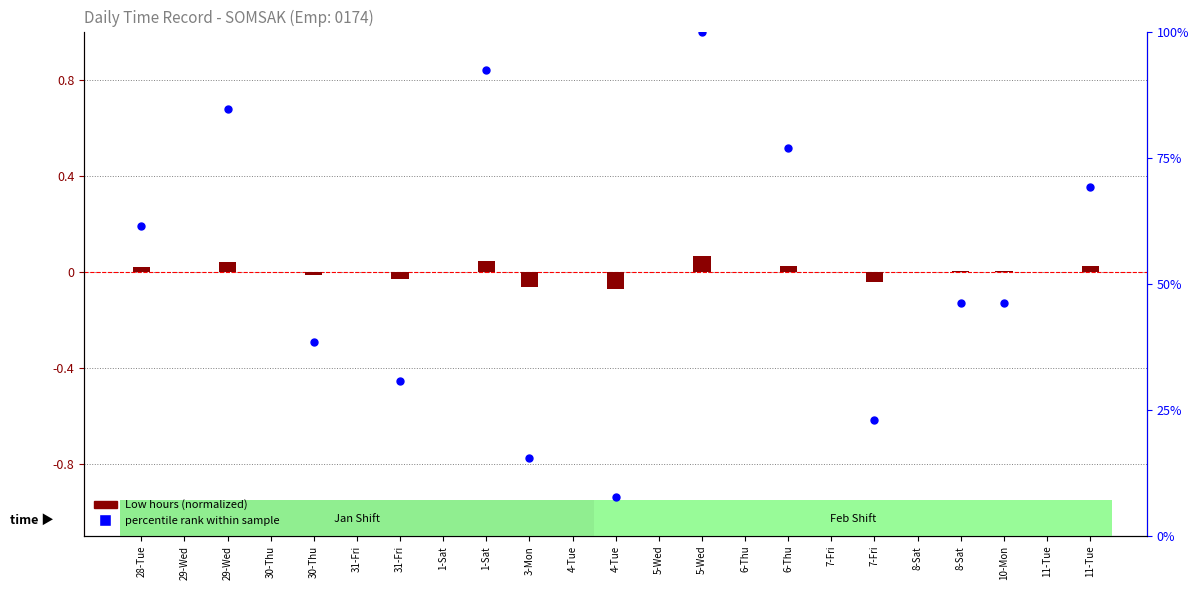

Which series contains the lowest Y value?

Low hours (normalized)